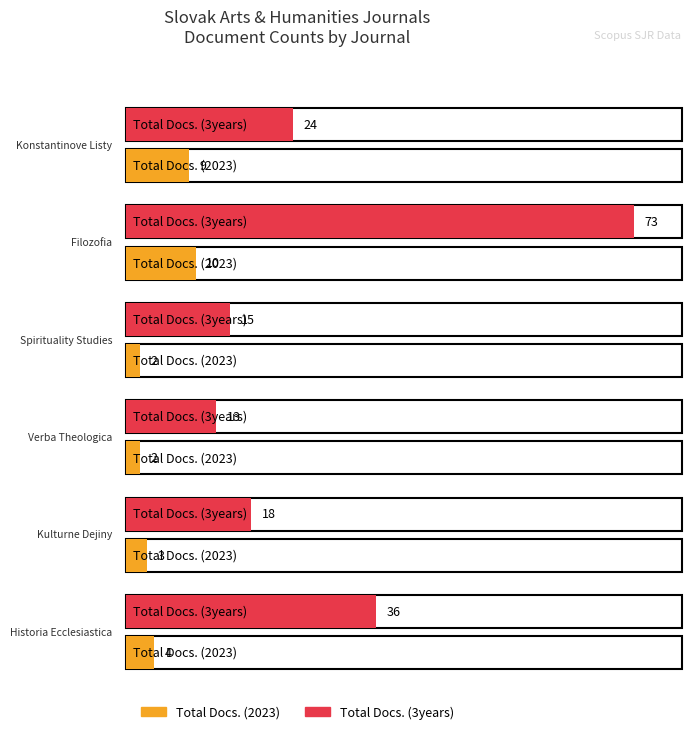

What is the label of the 4th bar from the left?

Verba Theologica